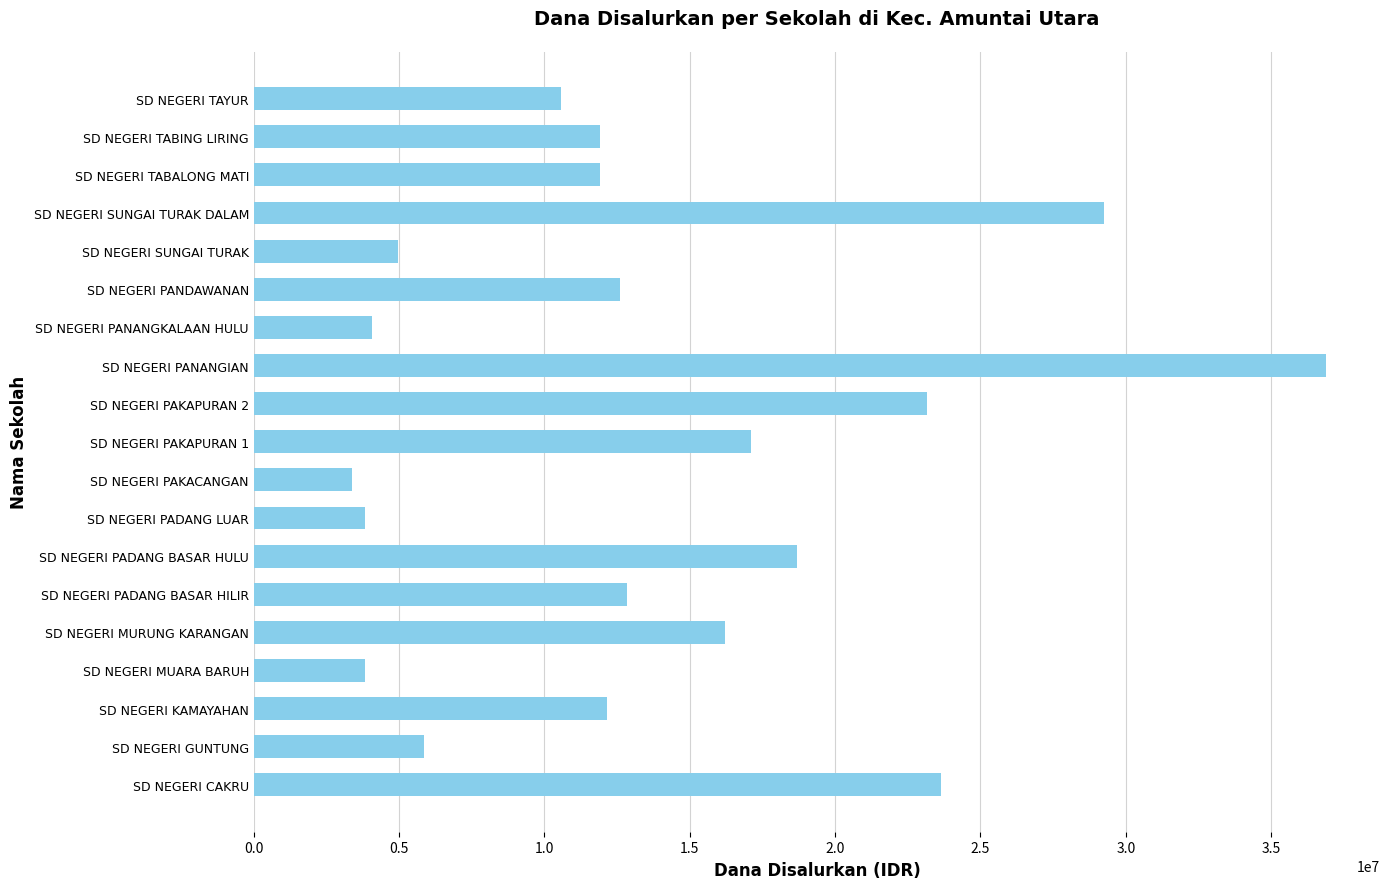

What is the difference between the maximum and second lowest values?

33075000